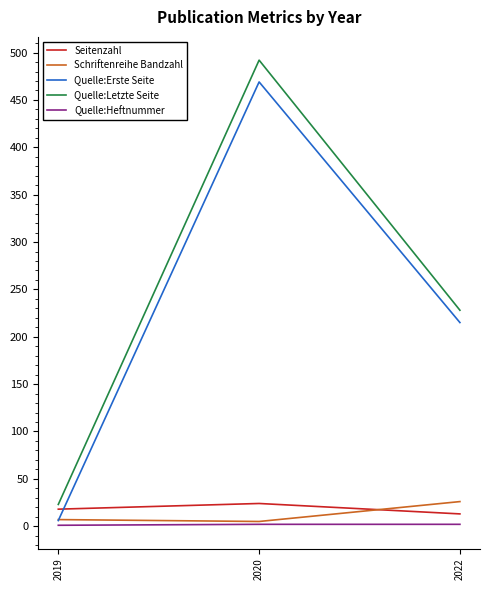

True or false: Quelle:Erste Seite has a value of 469 at 2020.

True